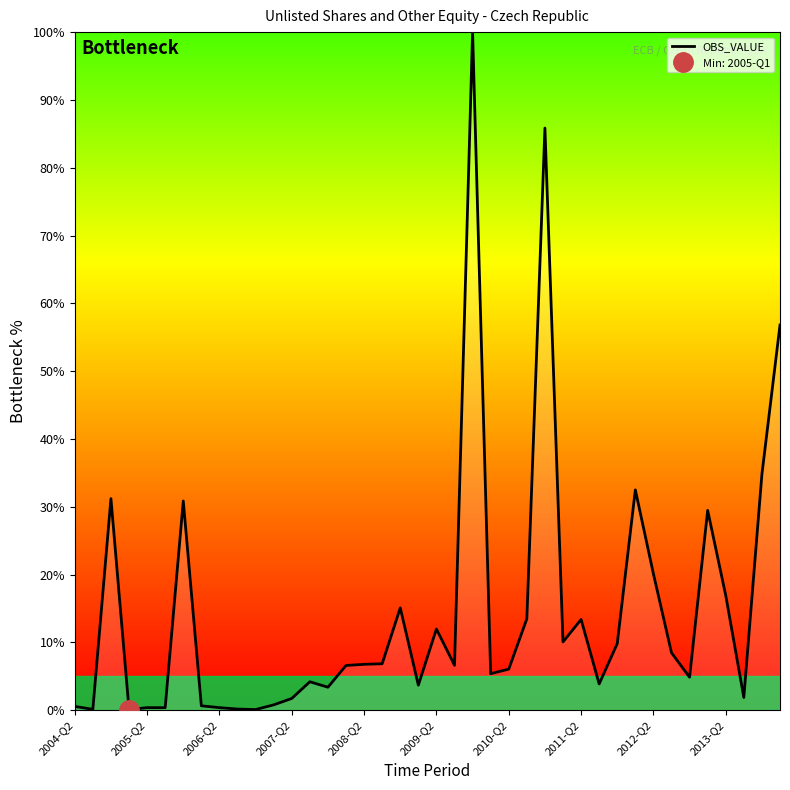

Reading left to right, list all the values displayed in this chart.

0.6	0.1	31.2	0.1	0.4	0.4	30.9	0.7	0.4	0.2	0.1	0.8	1.7	4.2	3.4	6.6	6.8	6.9	15.1	3.7	12.0	6.6	100.0	5.4	6.1	13.5	85.9	10.1	13.4	3.9	9.8	32.5	20.1	8.5	4.9	29.5	16.9	1.9	34.8	56.8